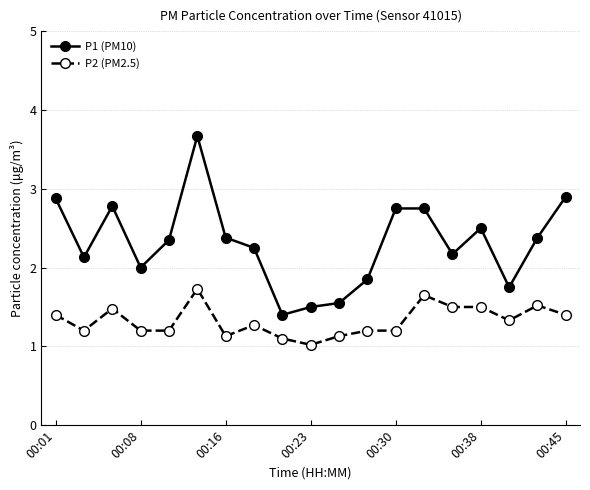

What is the greatest value displayed?

3.7